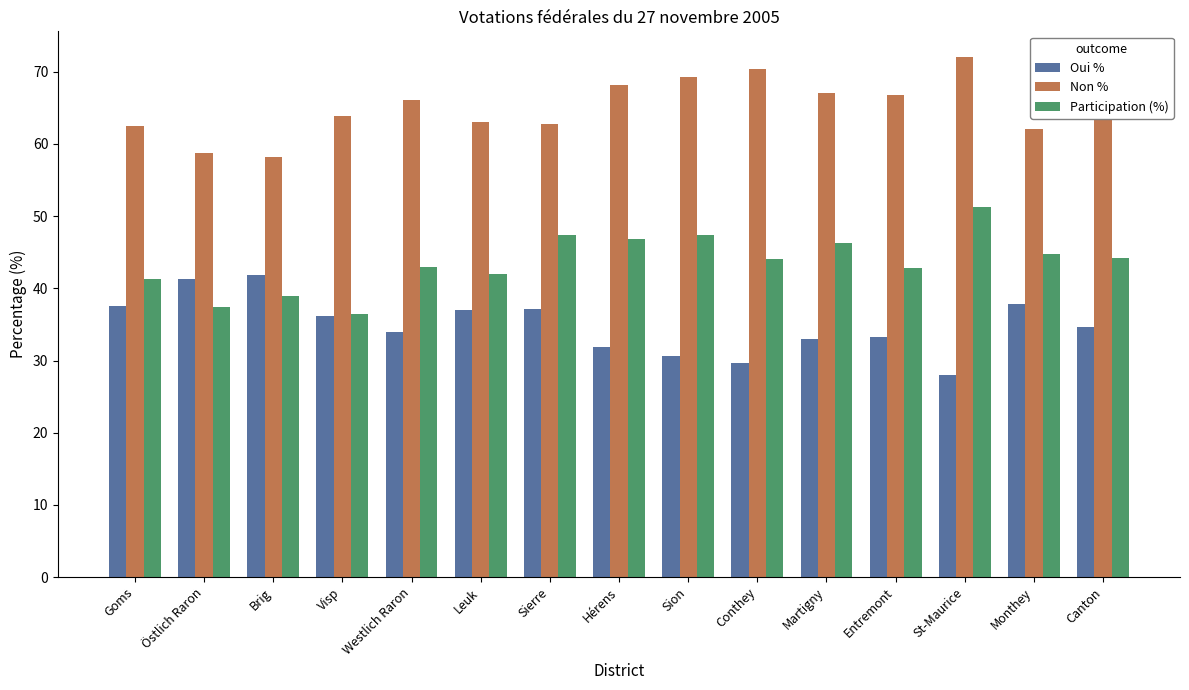

What is the difference between the maximum and second lowest values in the Non % series?

13.3